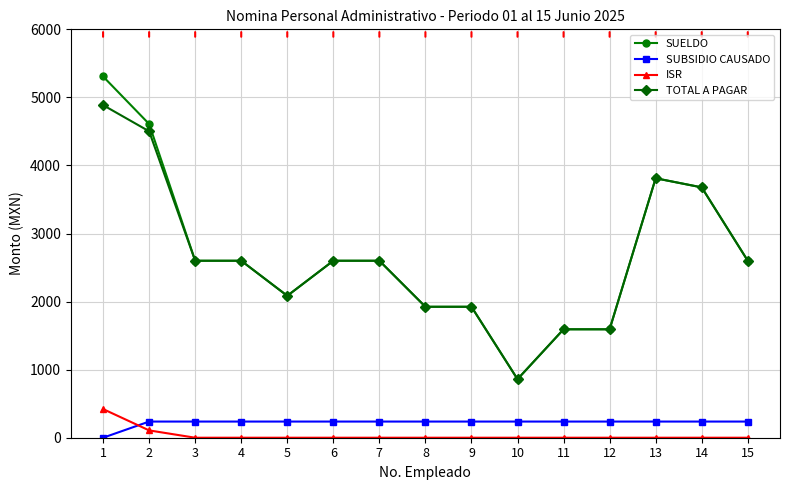

Which series has the largest range (max minus min)?

SUELDO